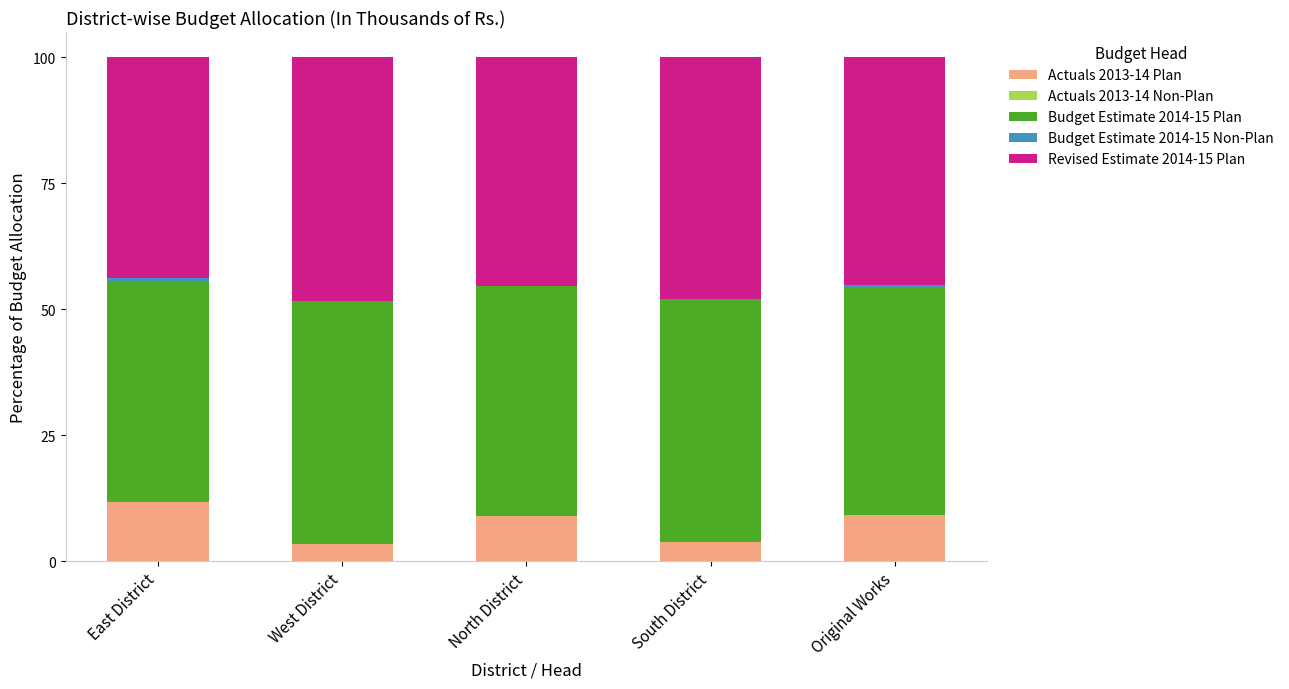

What is the highest value of the Actuals 2013-14 Plan series?

11.8